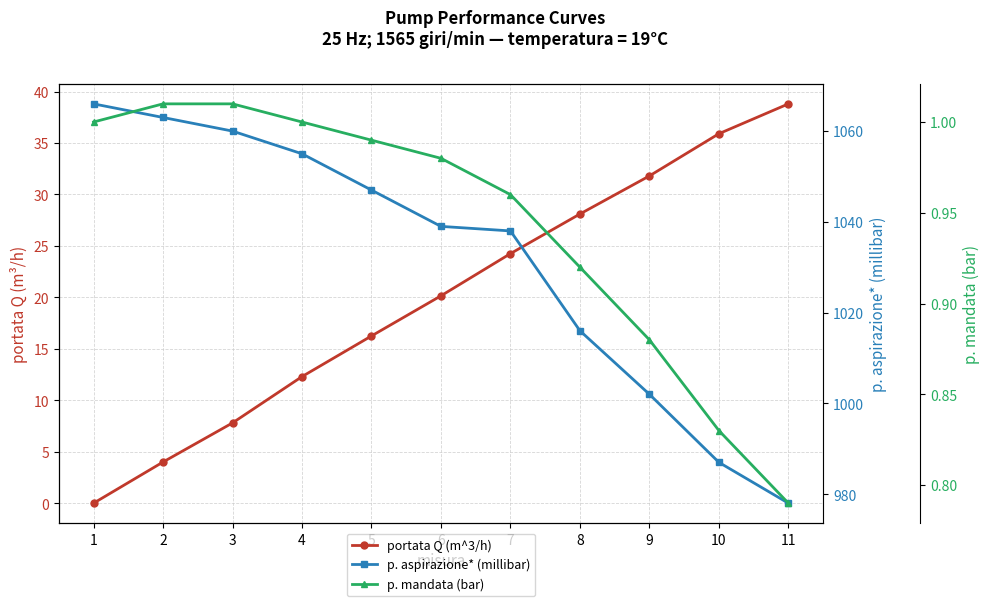

At which label is p. mandata (bar) closest to 0?

11